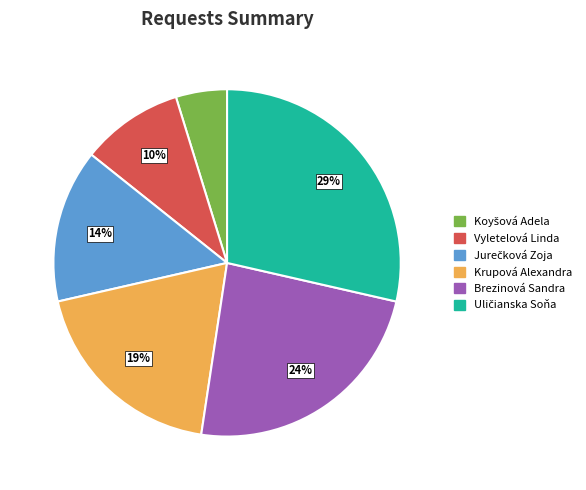

How many slices are in this pie chart?

6